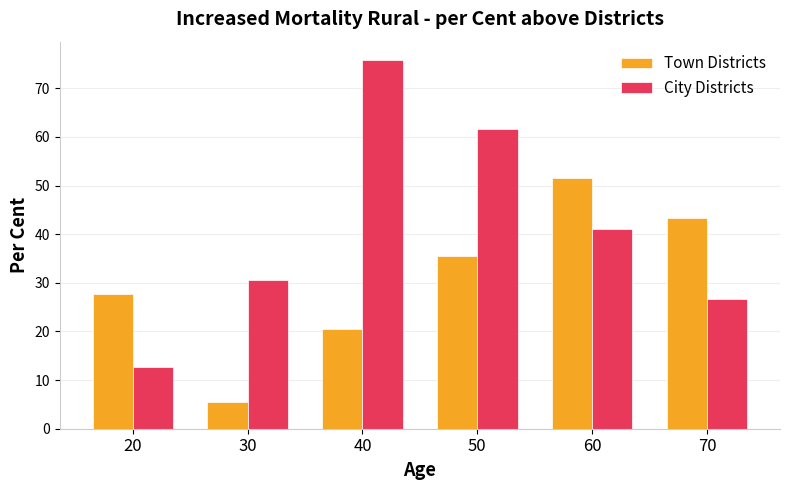

List the labels in order of Town Districts value, largest first.

60, 70, 50, 20, 40, 30